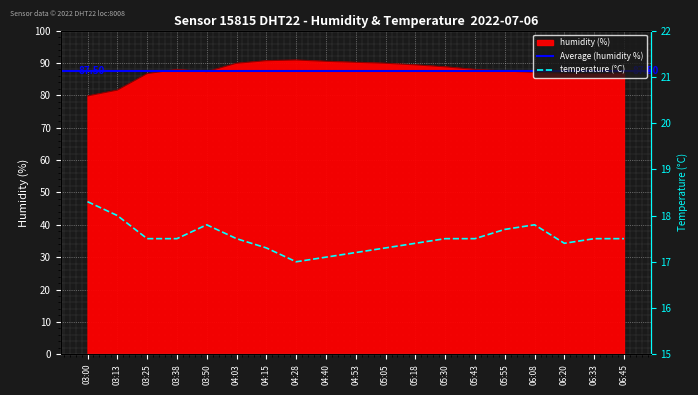

Where is the first local maximum for humidity?

03:38